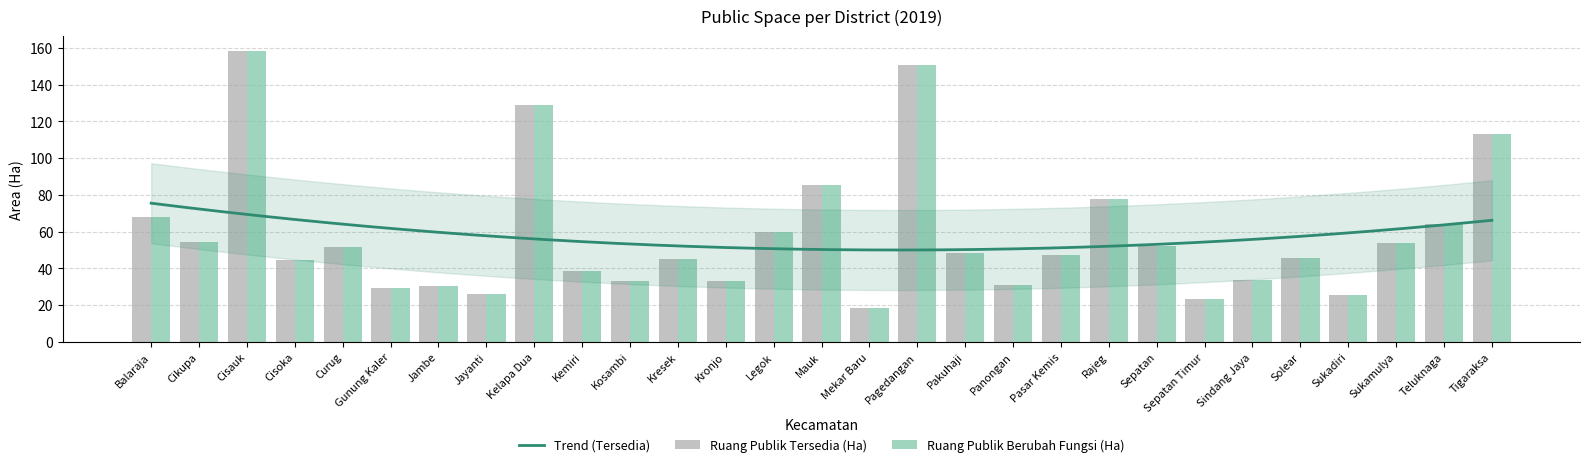

What is the average value of the Ruang Publik Berubah Fungsi (Ha) series?

57.6